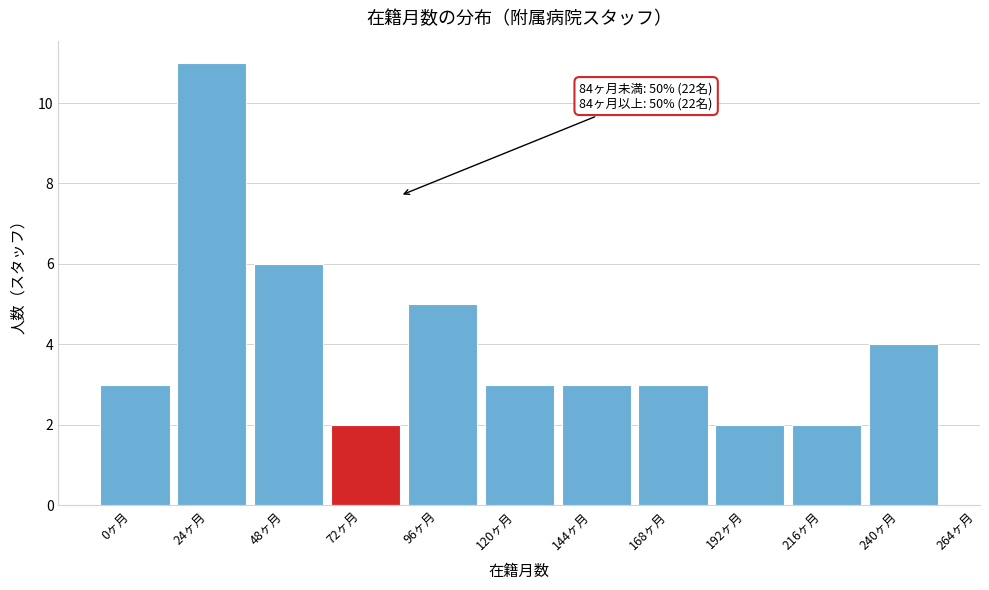

Reading left to right, transcribe all the data shown in this chart.

0ヶ月=3	24ヶ月=11	48ヶ月=6	72ヶ月=2	96ヶ月=5	120ヶ月=3	144ヶ月=3	168ヶ月=3	192ヶ月=2	216ヶ月=2	240ヶ月=4